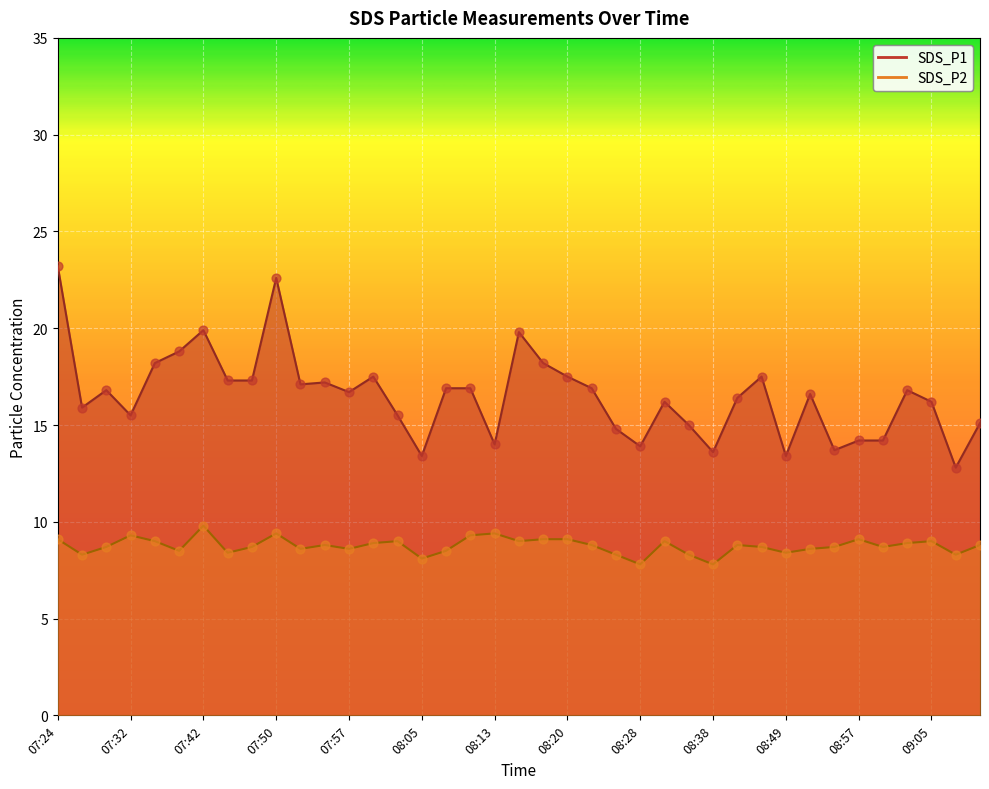

Is the value of SDS_P1 at 09:05 greater than the value of SDS_P2 at 07:45?

Yes